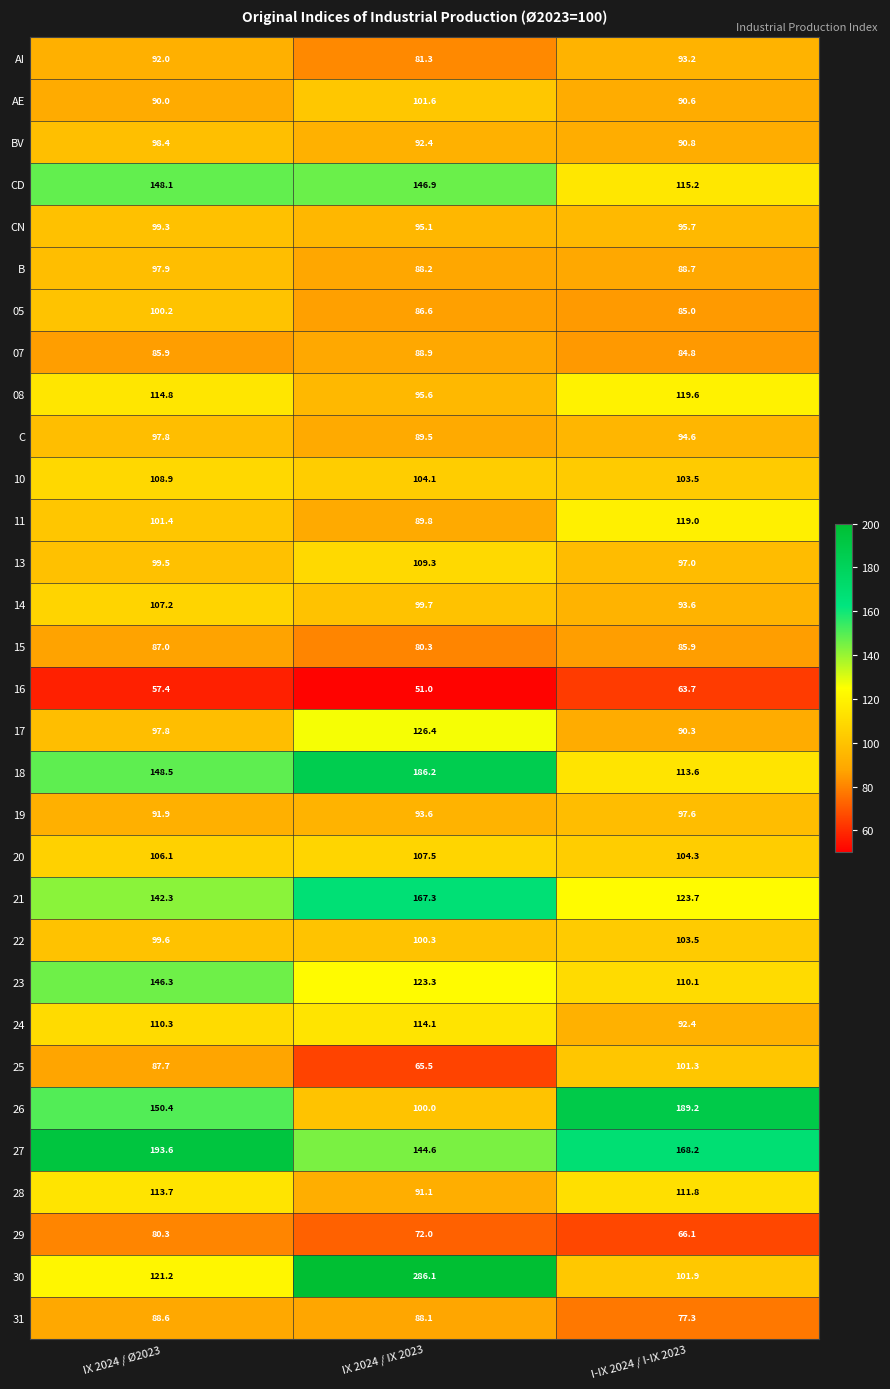

What is the sum of the 31 values at IX 2024 / Ø2023 and I-IX 2024 / I-IX 2023?

165.9